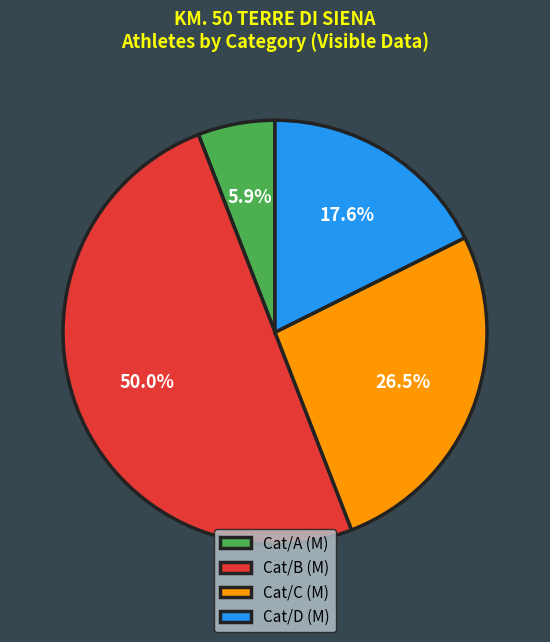

What is the largest slice in the pie chart?

Cat/B (M)